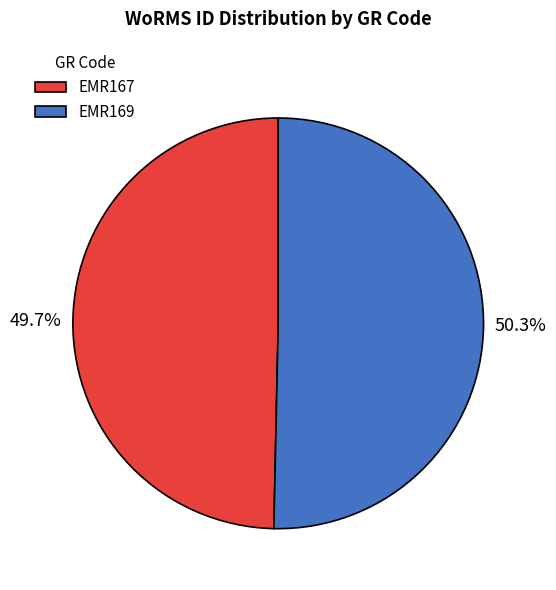

Does EMR167 represent more than half of the total?

No